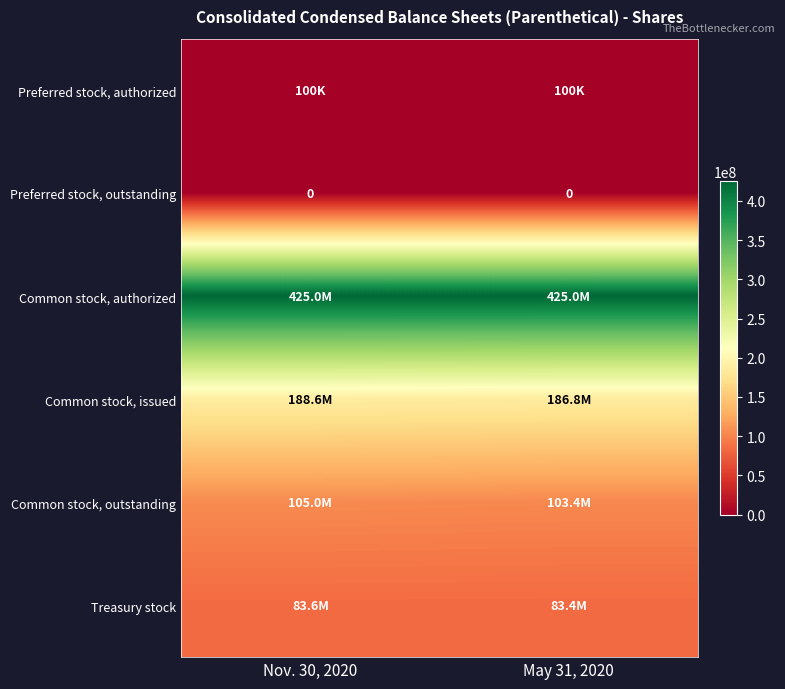

What is the spread (max minus min) of values at May 31, 2020?

425000000